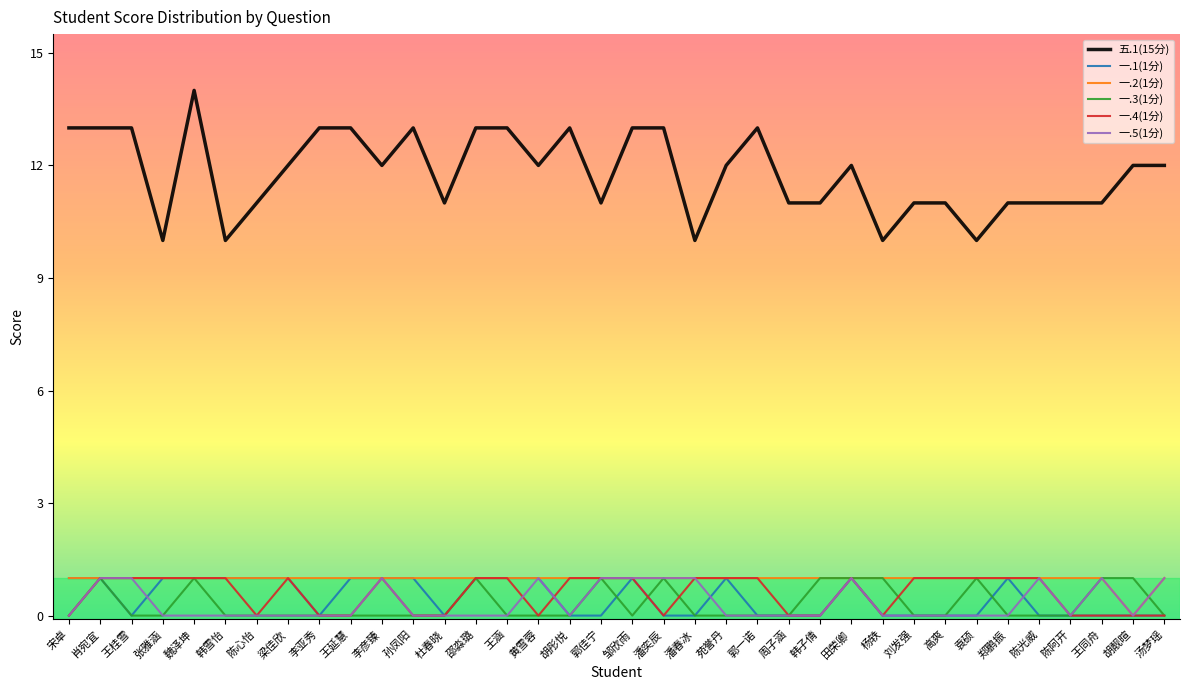

At which category does the chart reach its peak across all series?

魏泽坤